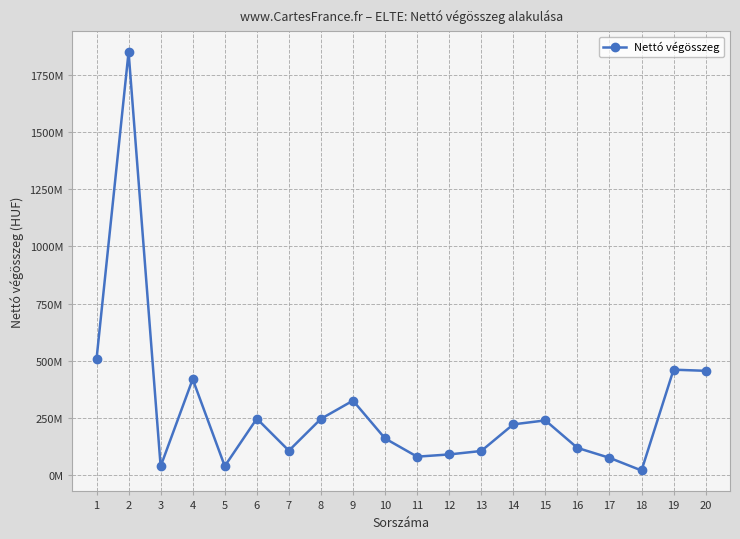

List the labels in order of value, smallest first.

18, 3, 5, 17, 11, 12, 13, 7, 16, 10, 14, 15, 8, 6, 9, 4, 20, 19, 1, 2